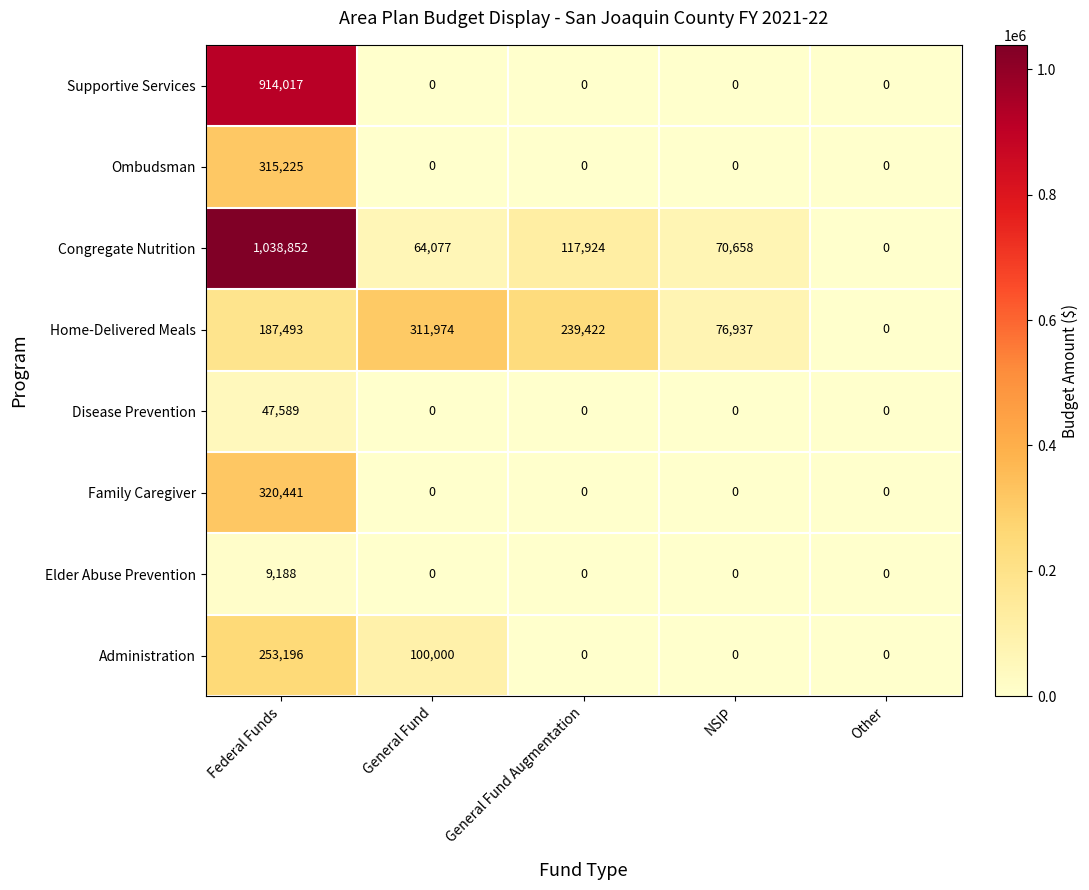

What is the sum of all Elder Abuse Prevention values?

9188